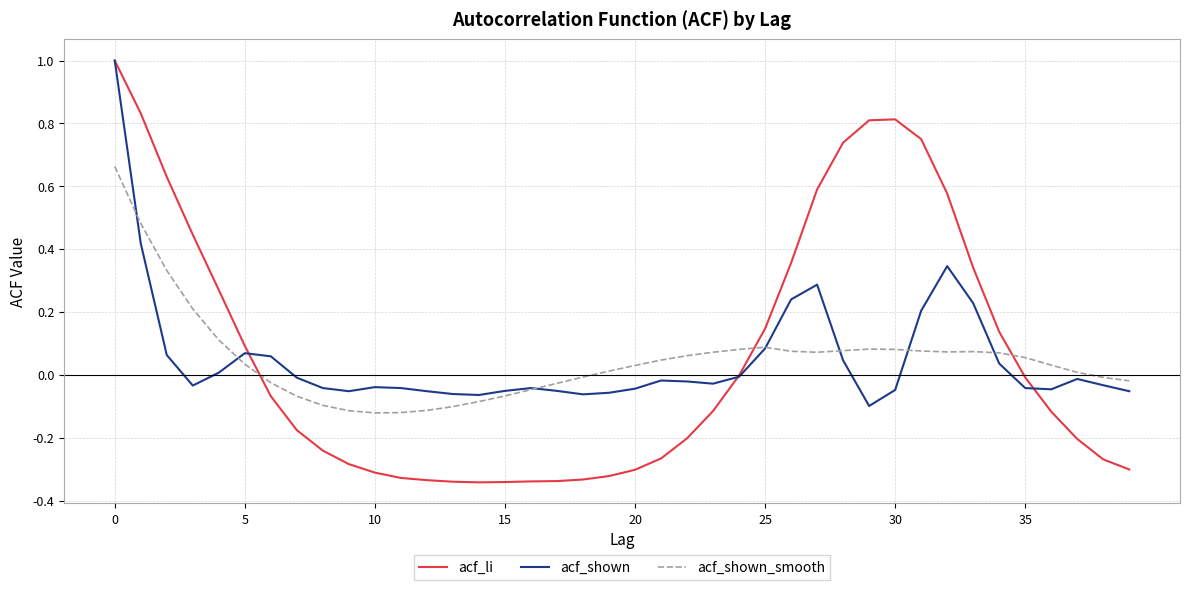

What is the greatest value displayed?

1.0